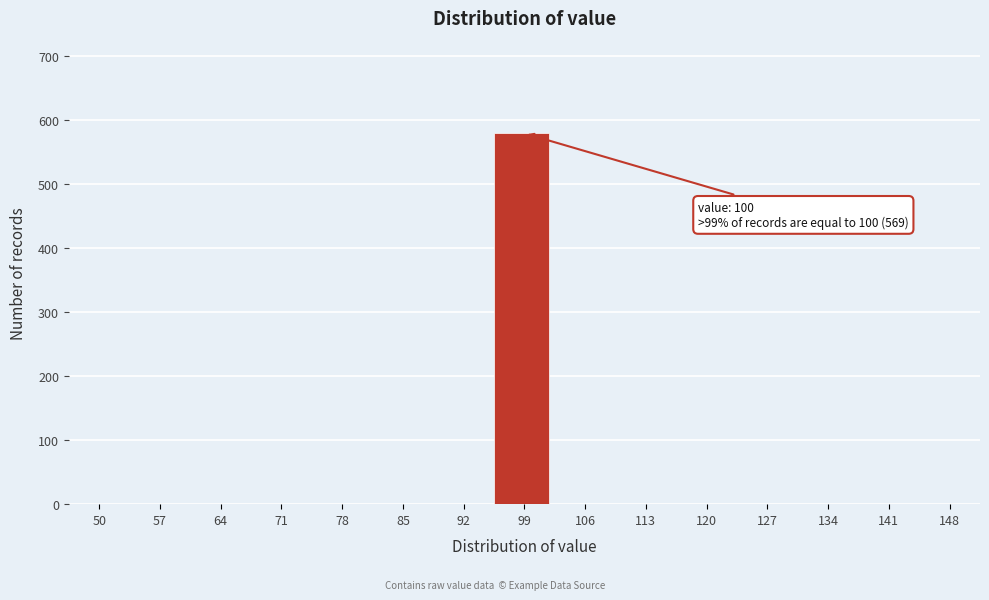

Reading left to right, transcribe all the data shown in this chart.

50=0	57=0	64=0	71=0	78=0	85=0	92=0	99=579	106=0	113=0	120=0	127=0	134=0	141=0	148=0